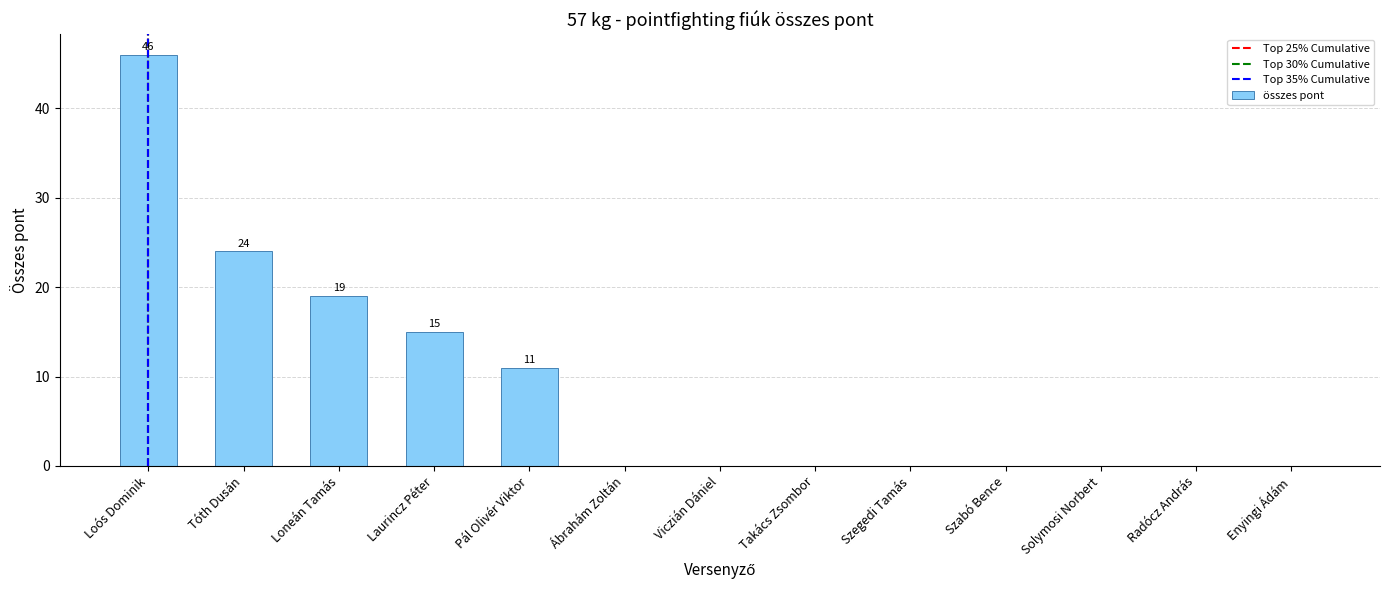

What is the sum of the values at Takács Zsombor and Laurincz Péter?

15